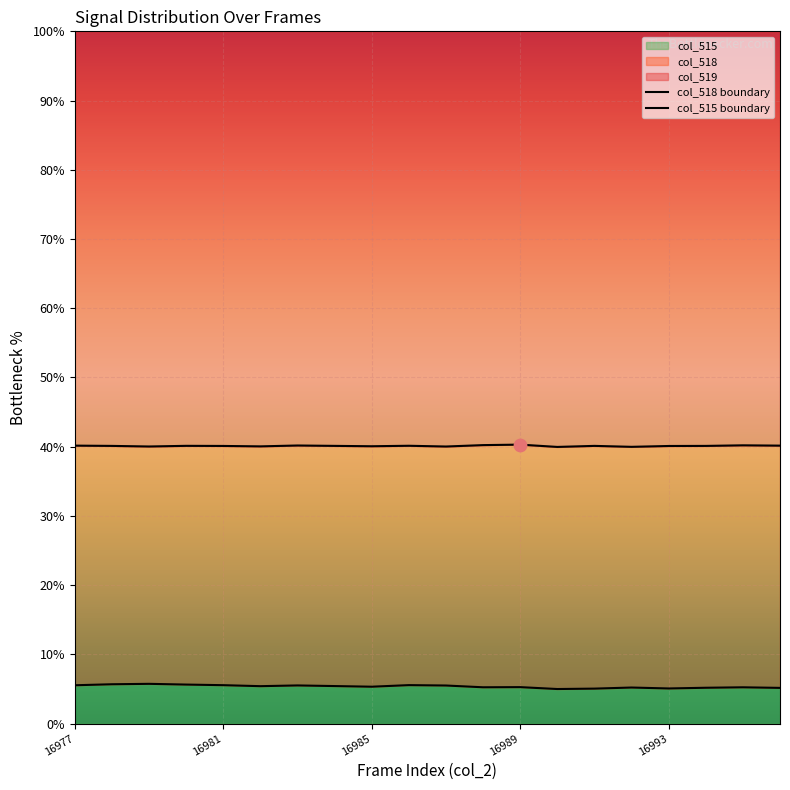

What is the total value across all series at 17?

45.3